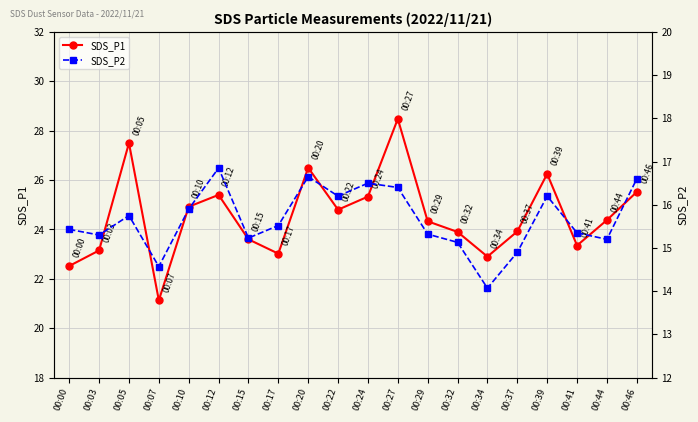

In SDS_P1, how many points are higher than both neighbors (excluding endpoints)?

5